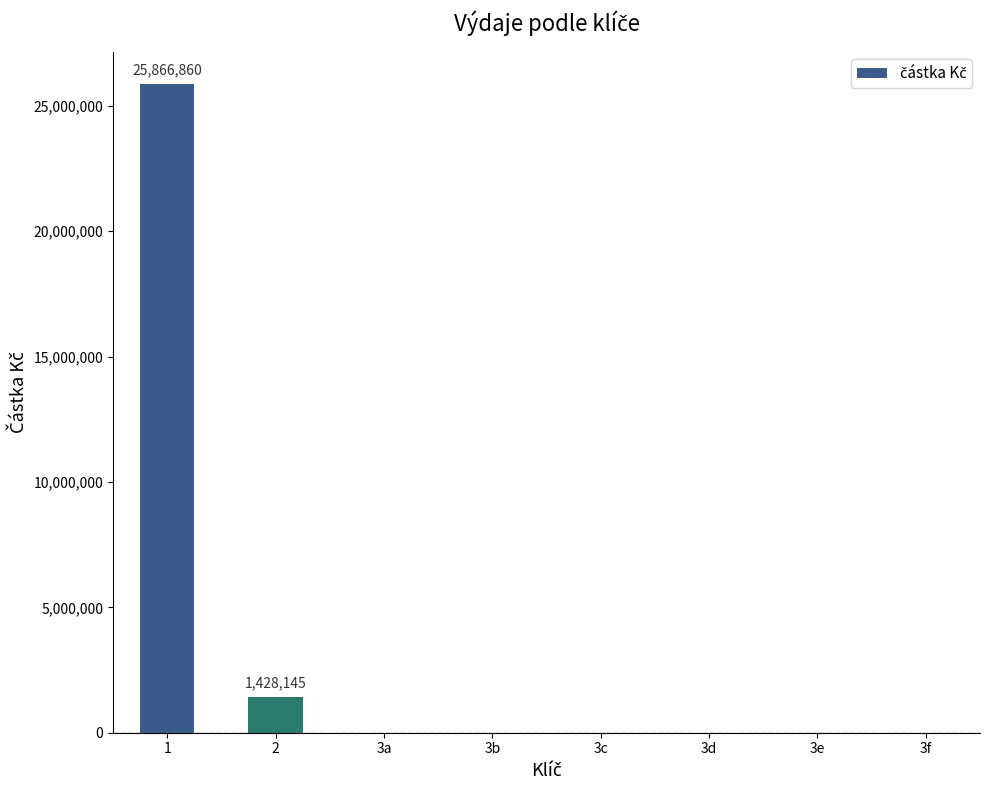

Where is the data nearest to the value 12933430?

2